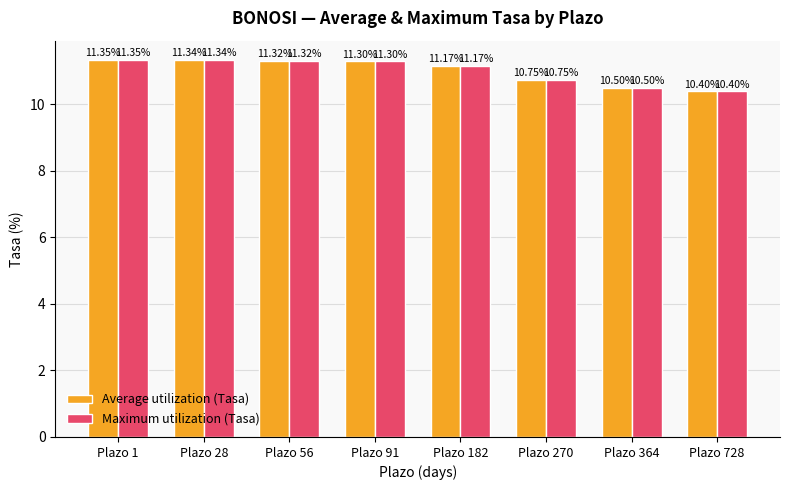

Where is Average utilization (Tasa) nearest to the value 10?

Plazo 728